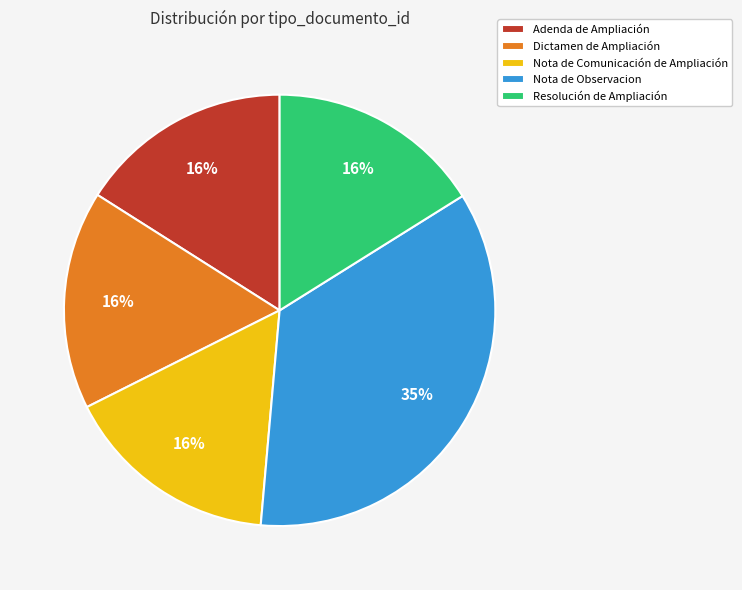

Which slice is the largest?

Nota de Observacion